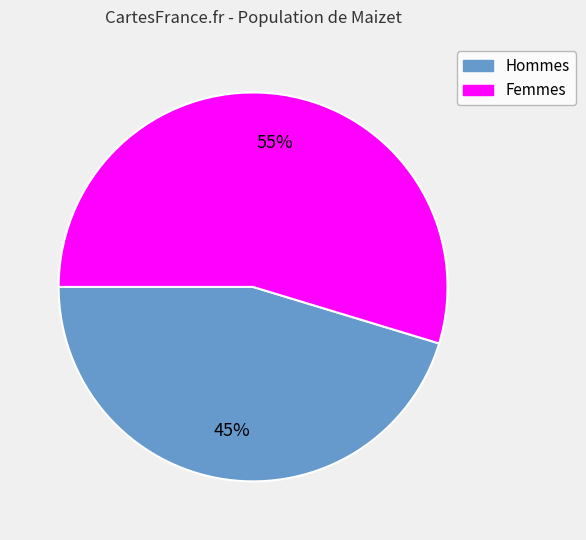

Does any single category account for the majority?

Yes